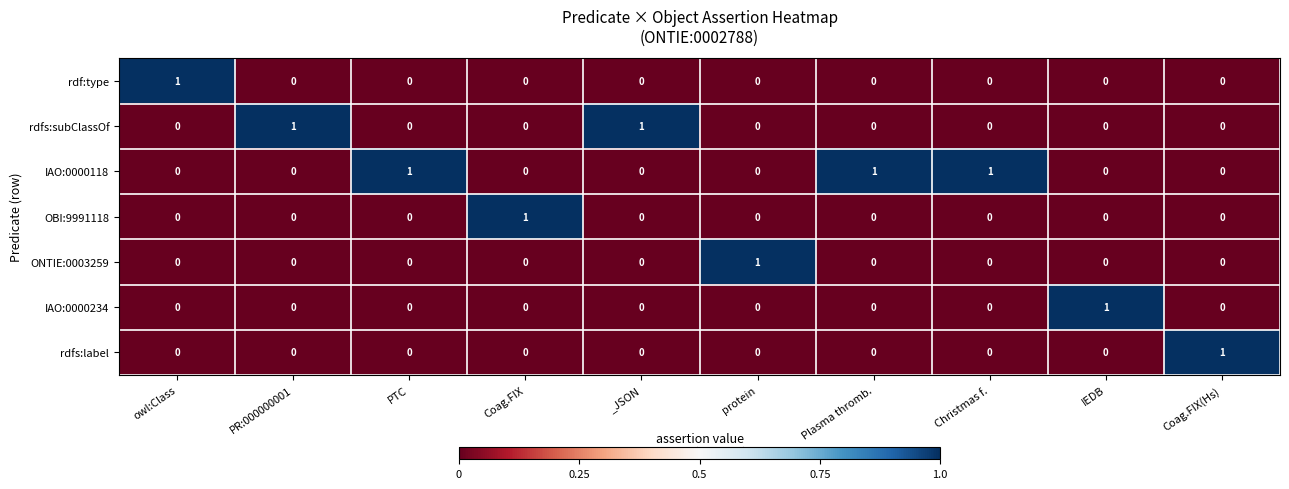

At how many categories does at least one series exceed 0?

10